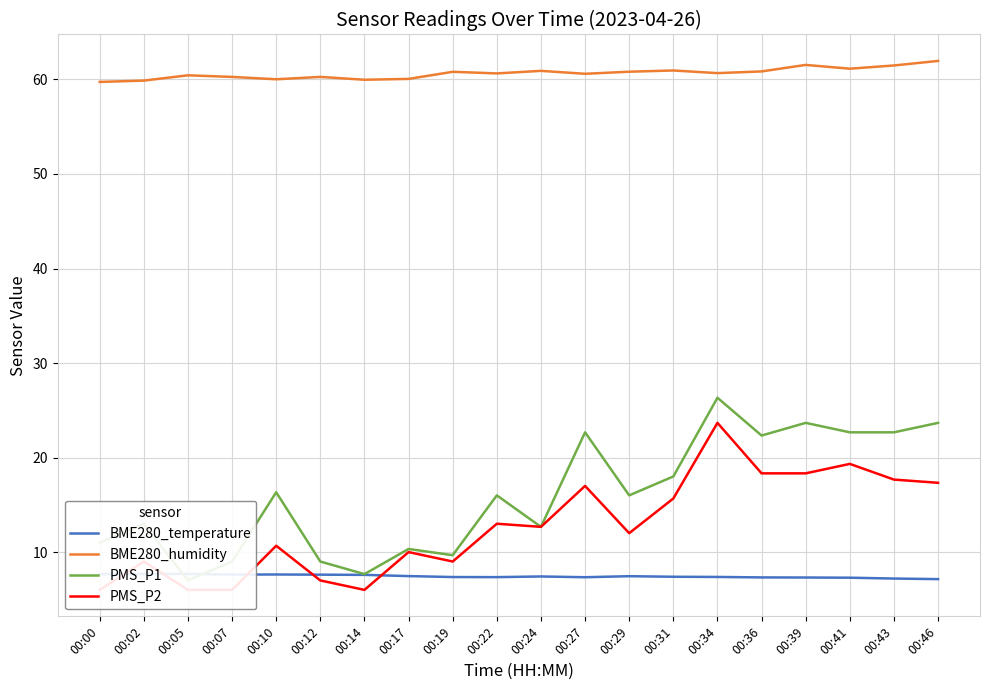

Is it true that BME280_humidity equals 61.5 at 00:43?

True